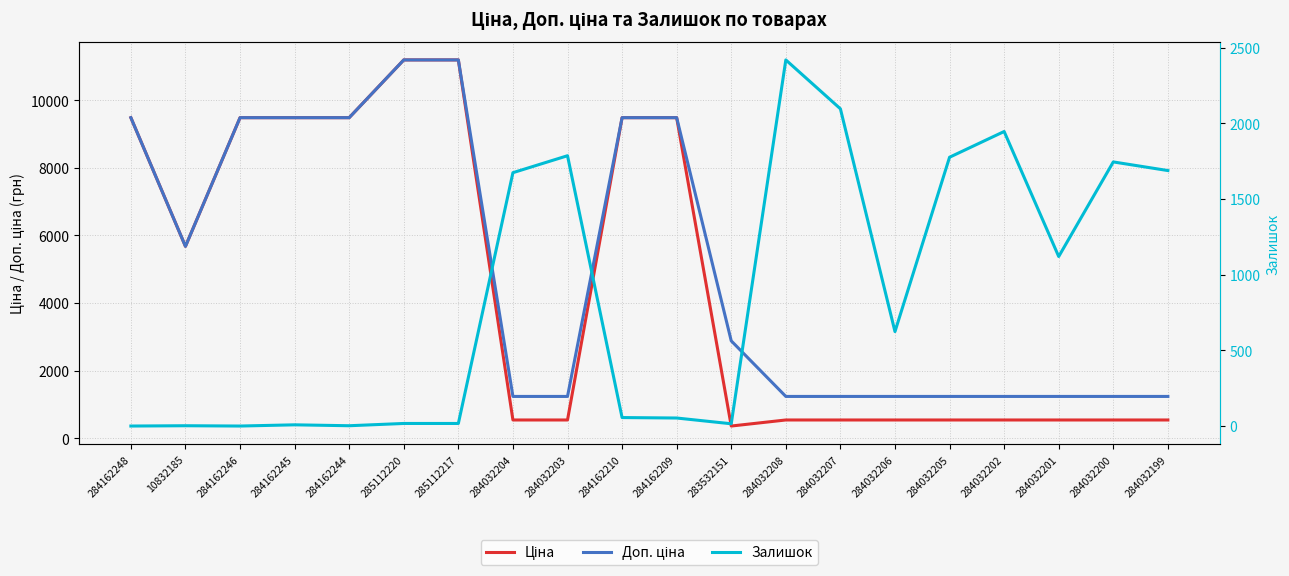

True or false: Доп. ціна has more than 2 points higher than both neighbors.

False